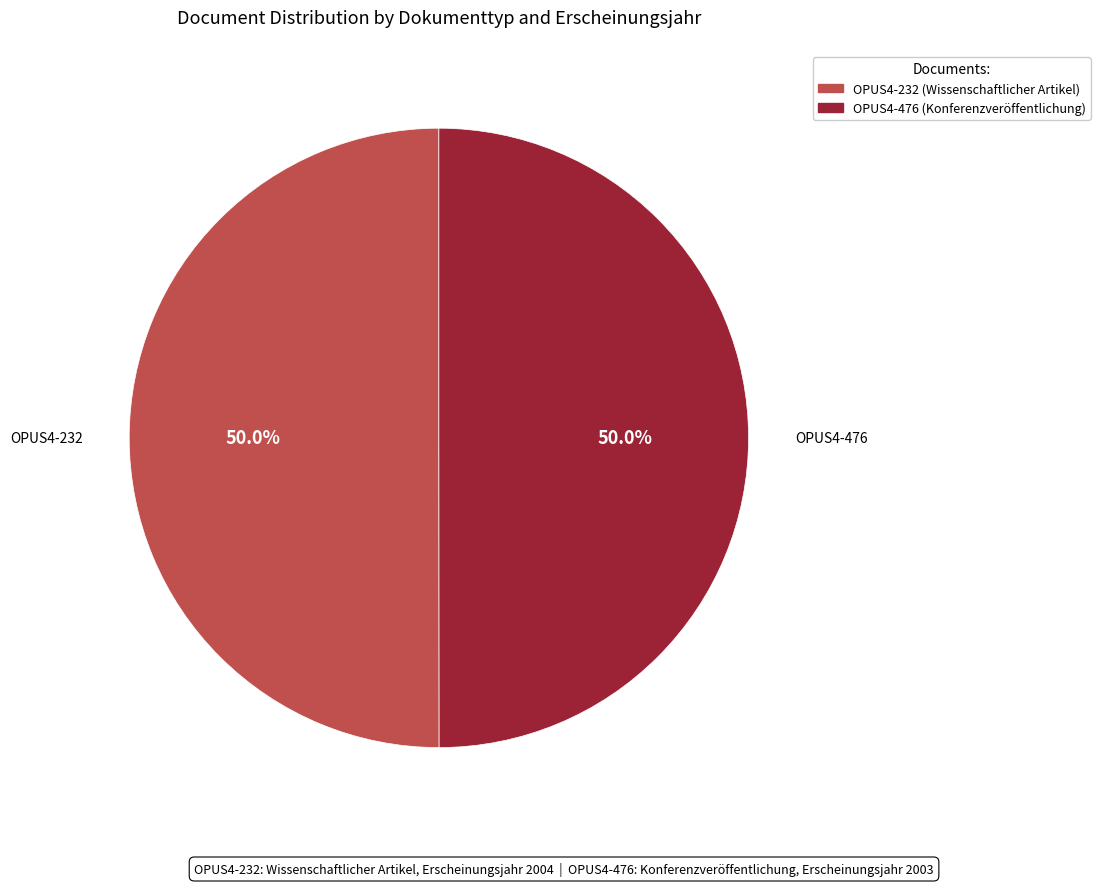

To the nearest percent, what is the combined percentage of OPUS4-232 (Wissenschaftlicher Artikel) and OPUS4-476 (Konferenzveröffentlichung)?

100%